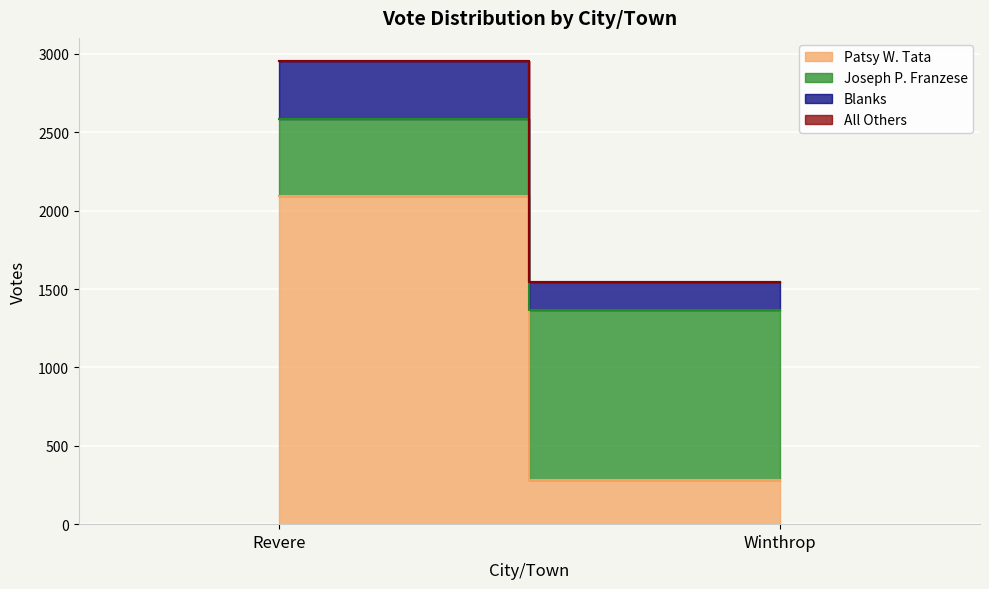

At which category does the chart reach its minimum across all series?

Revere